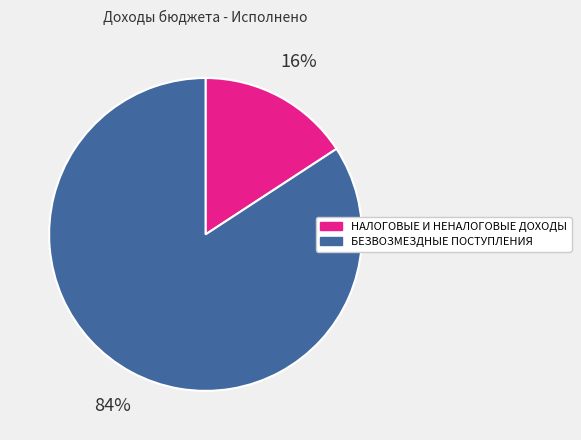

To the nearest percent, what is the average slice percentage?

50%